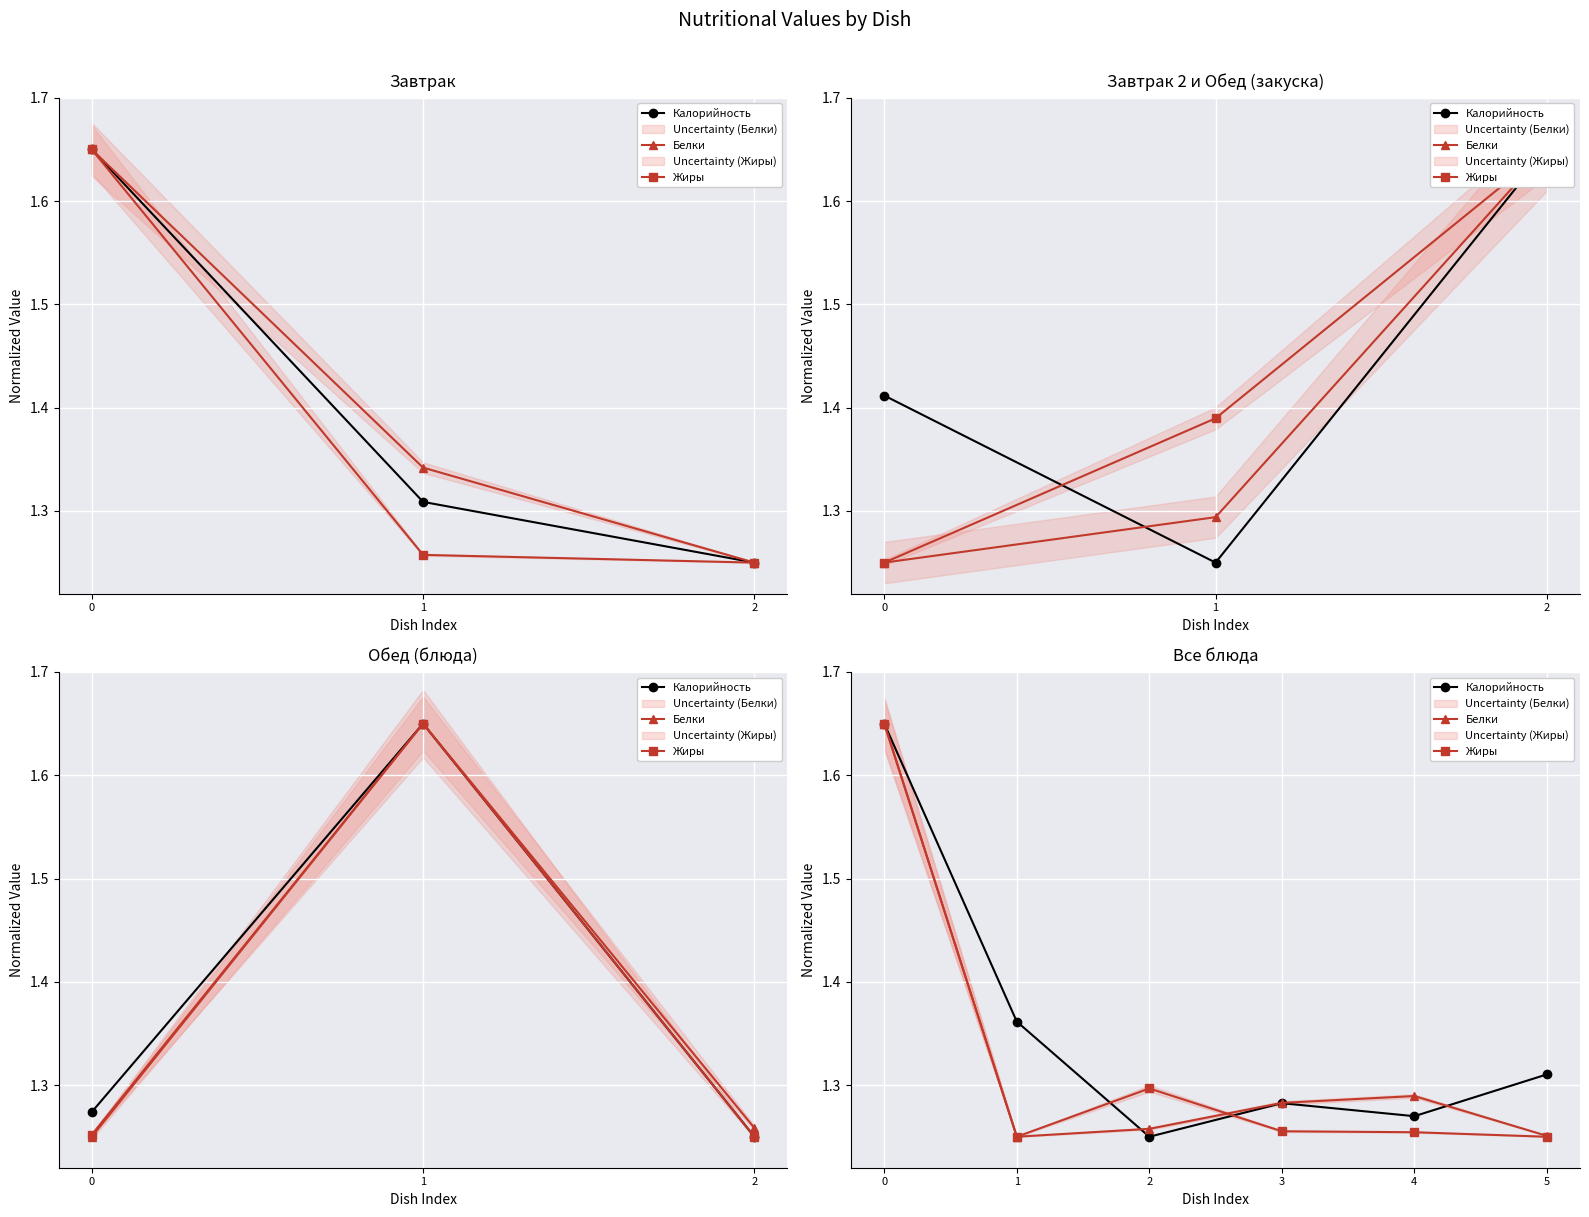

The value of Калорийность at 2 is 0.5. True or false?

False